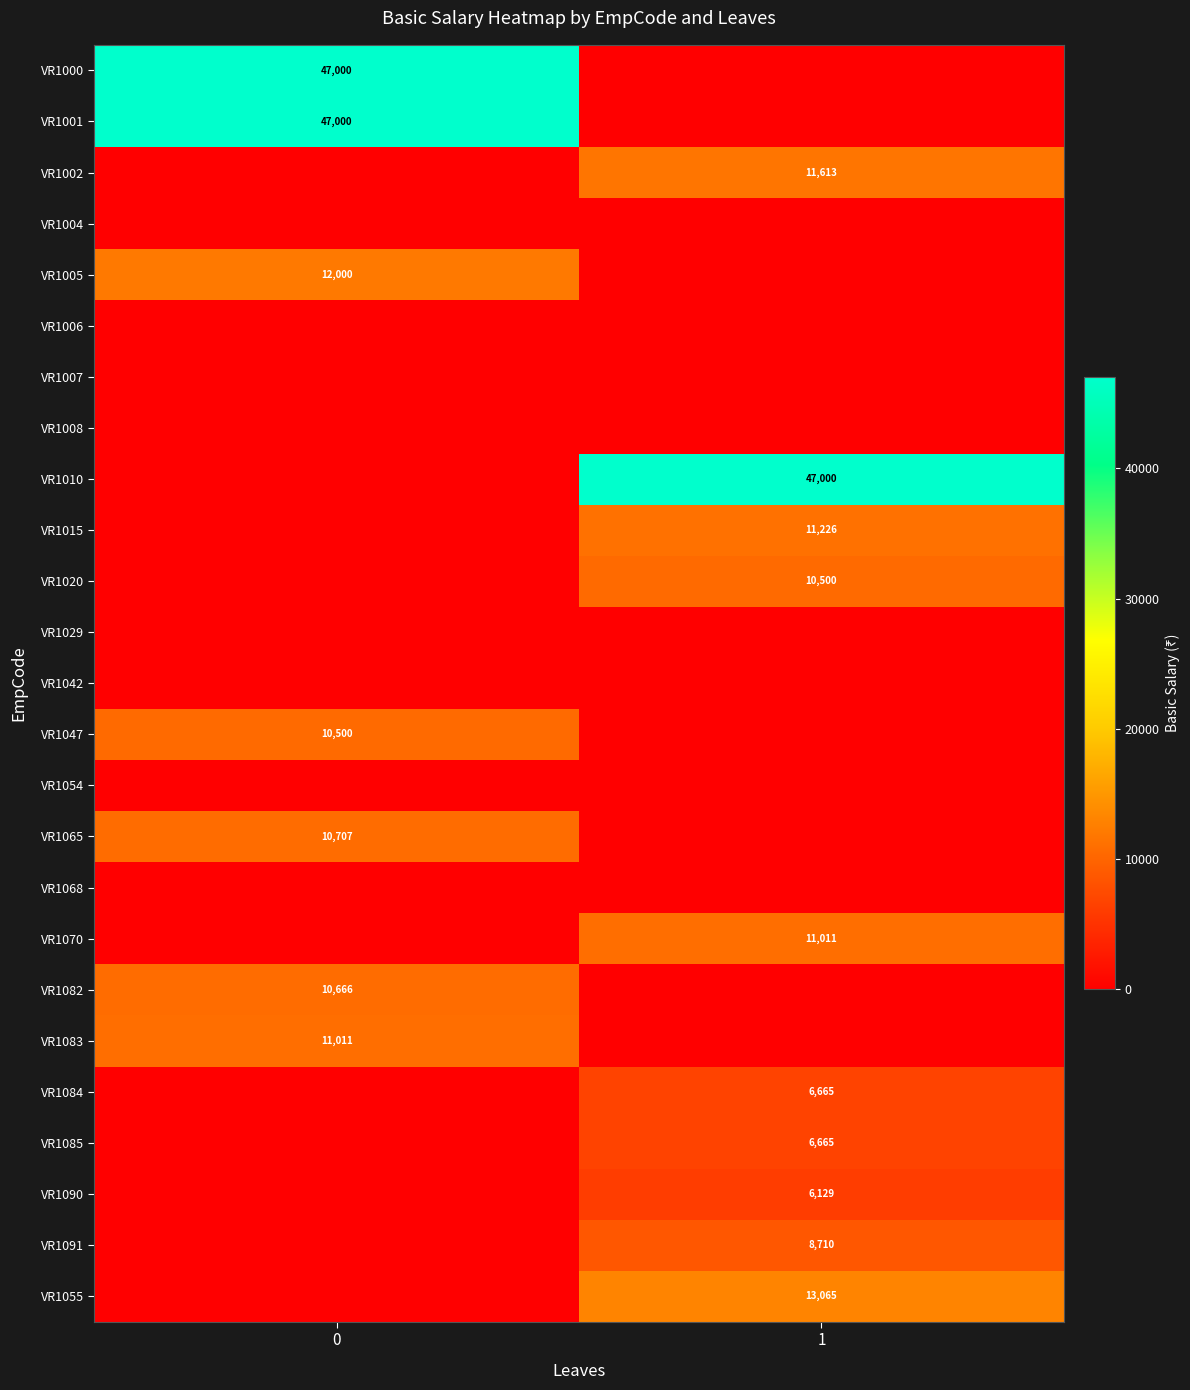

What is the total value across all series at 1?

132584